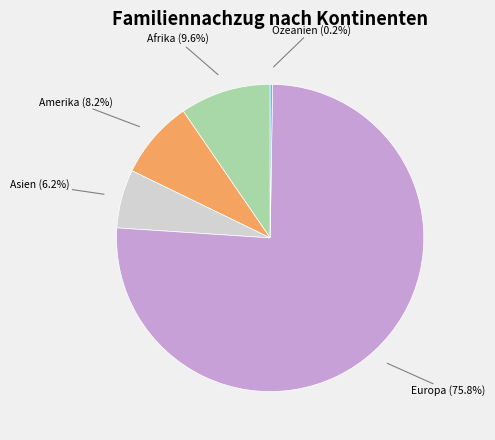

Between Asien (6.2%) and Afrika (9.6%), which is larger?

Afrika (9.6%)